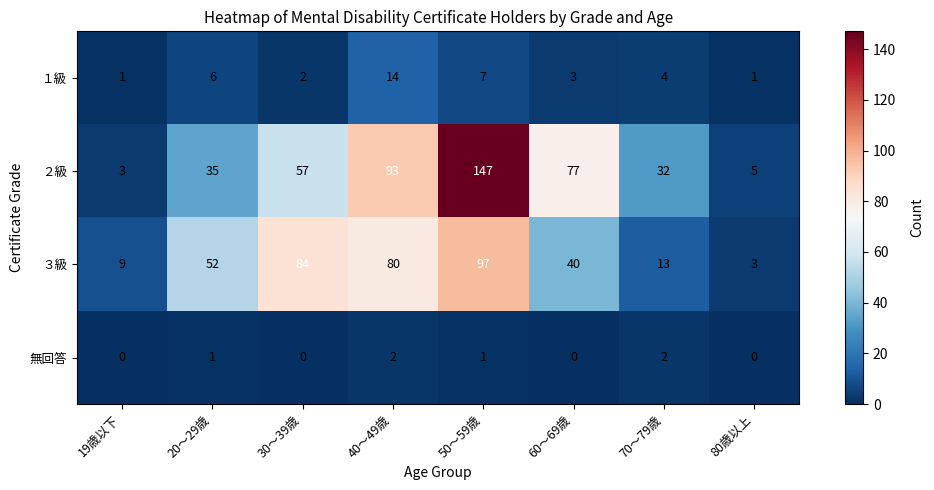

What is the sum of all ２級 values?

449